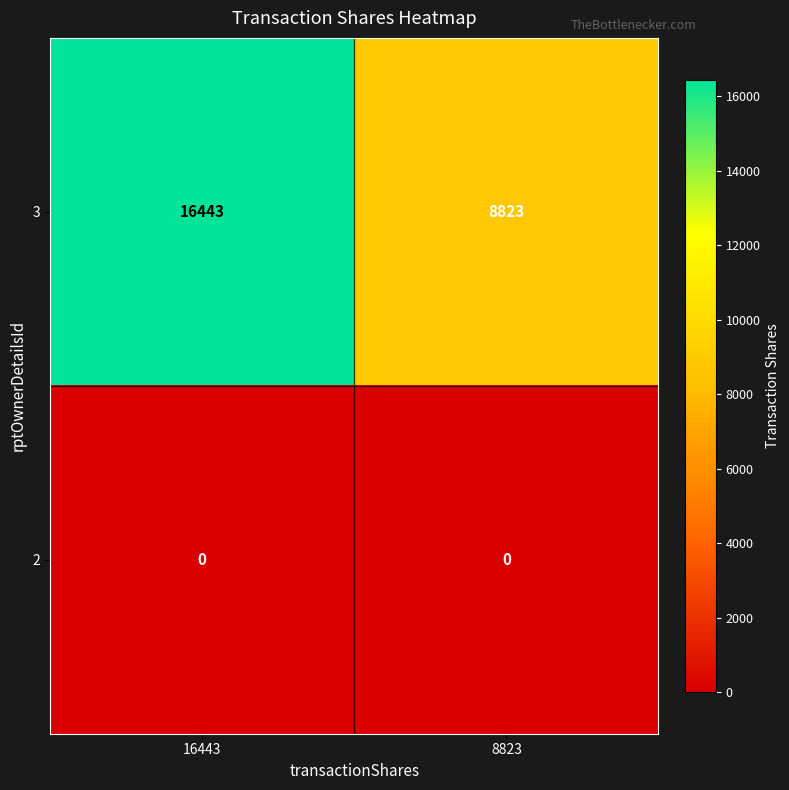

What is the maximum value shown in the chart?

16443